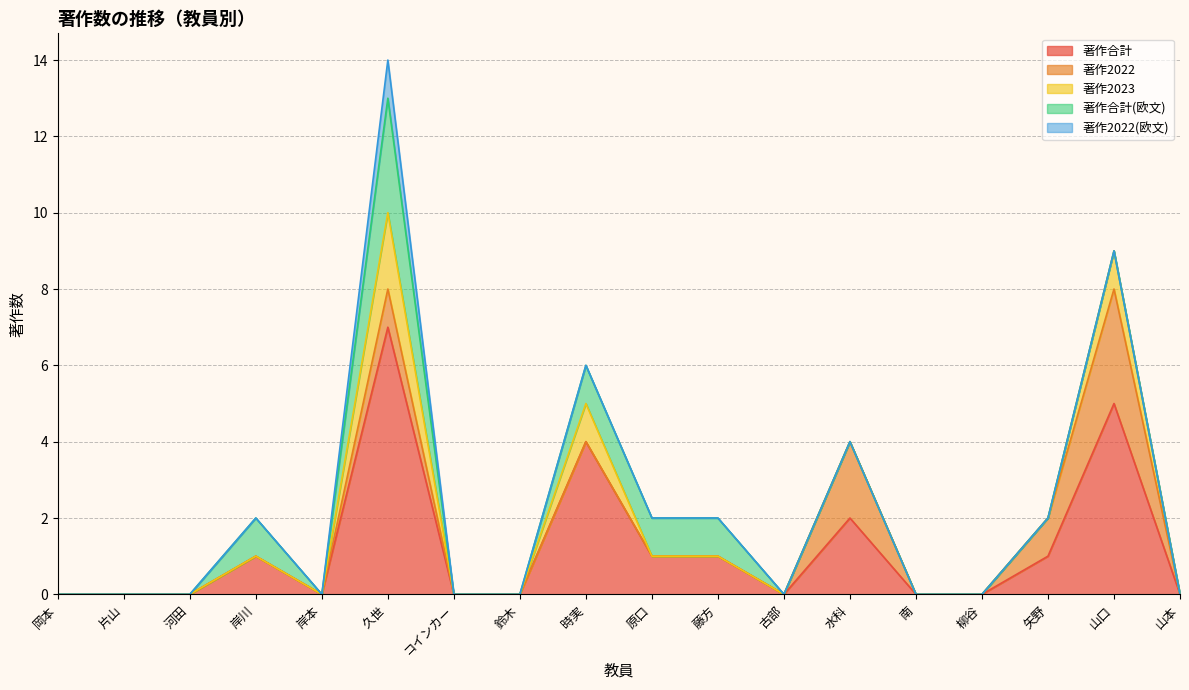

Does the chart have visible grid lines?

Yes